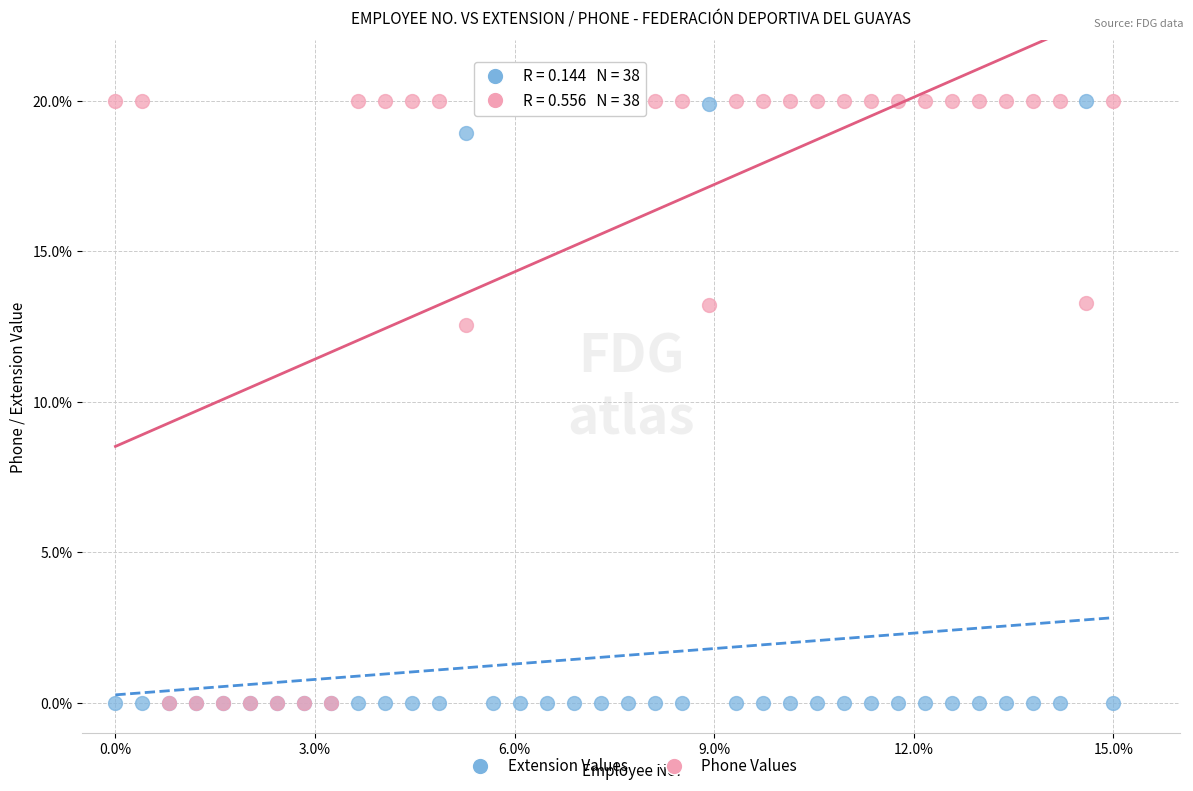

In the Extension Values series, what Y value is closest to 10?

18.9